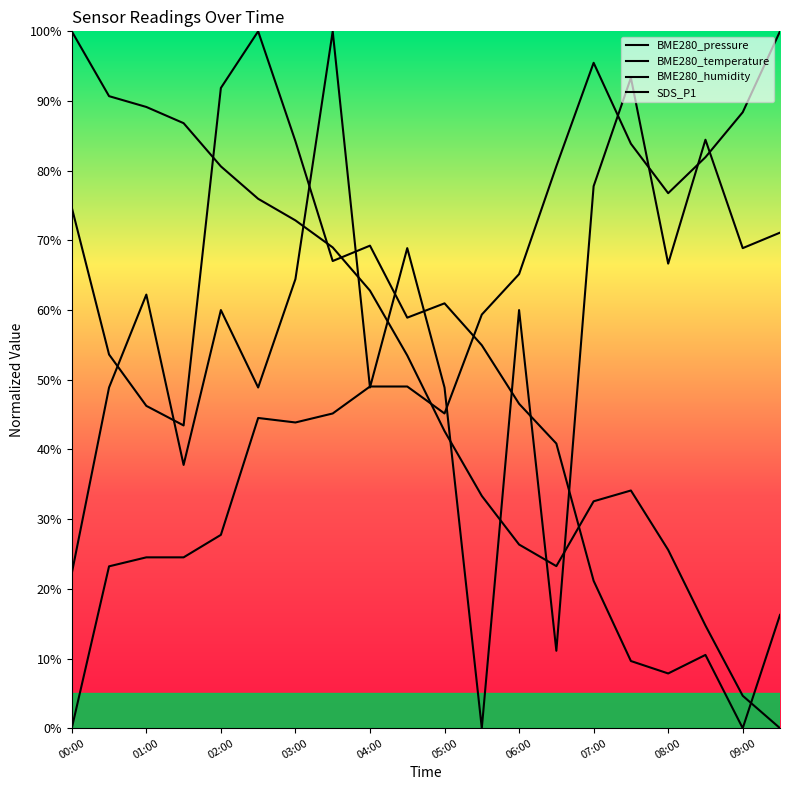

How many intersections are there between BME280_pressure and BME280_humidity?

1